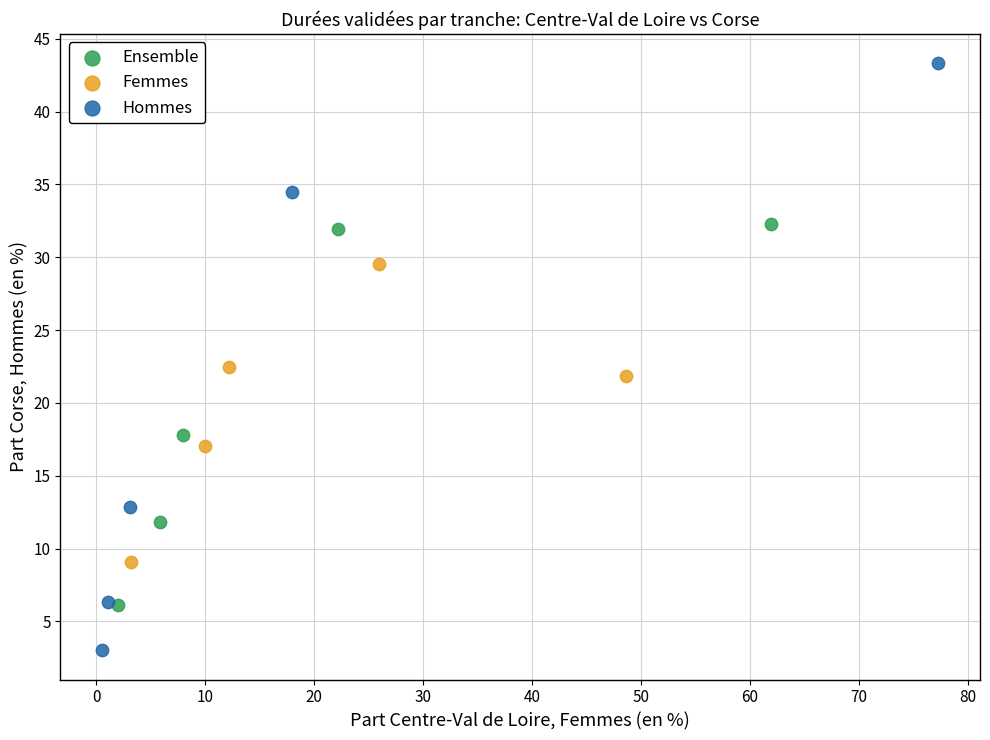

Which series reaches the maximum Y coordinate?

Hommes